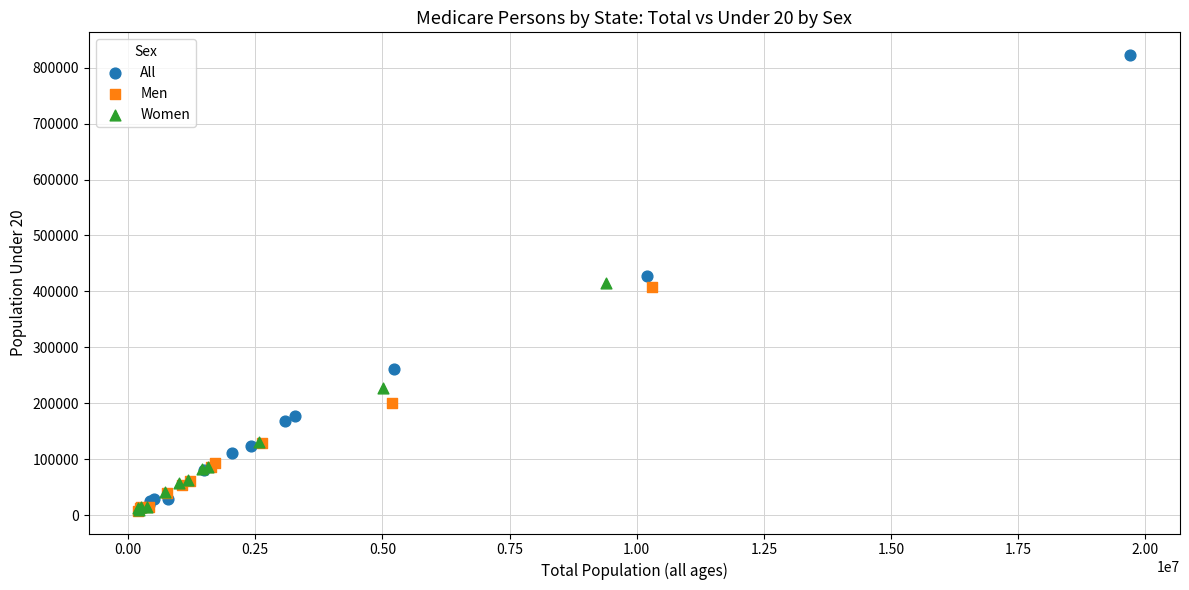

Which series has the largest Y range (max minus min)?

All